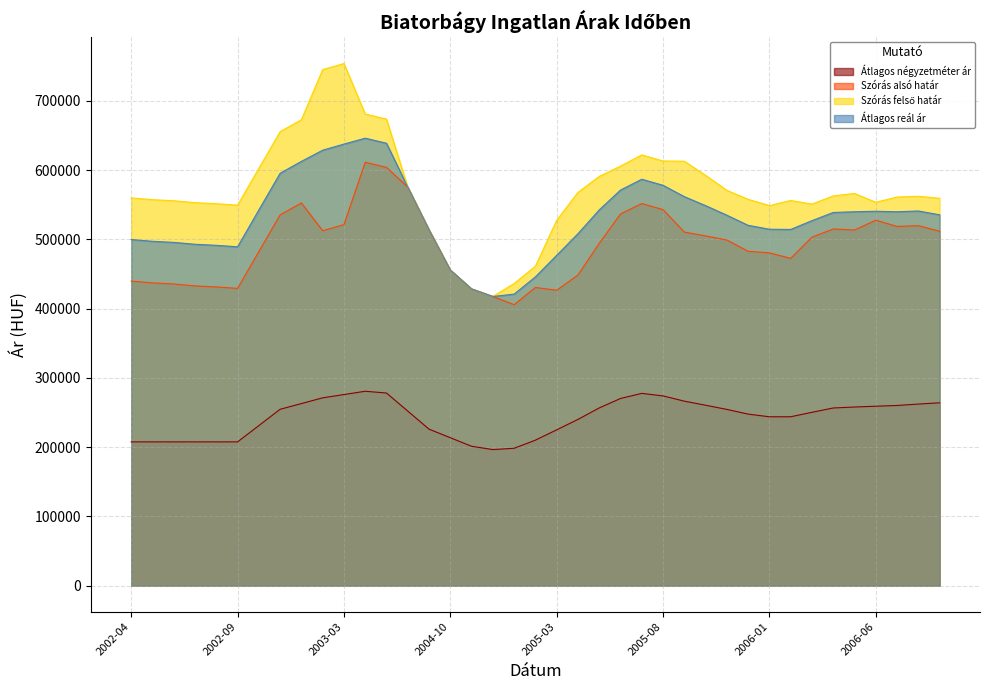

True or false: Átlagos négyzetméter ár has a value of 247611 at 2005-12.

True